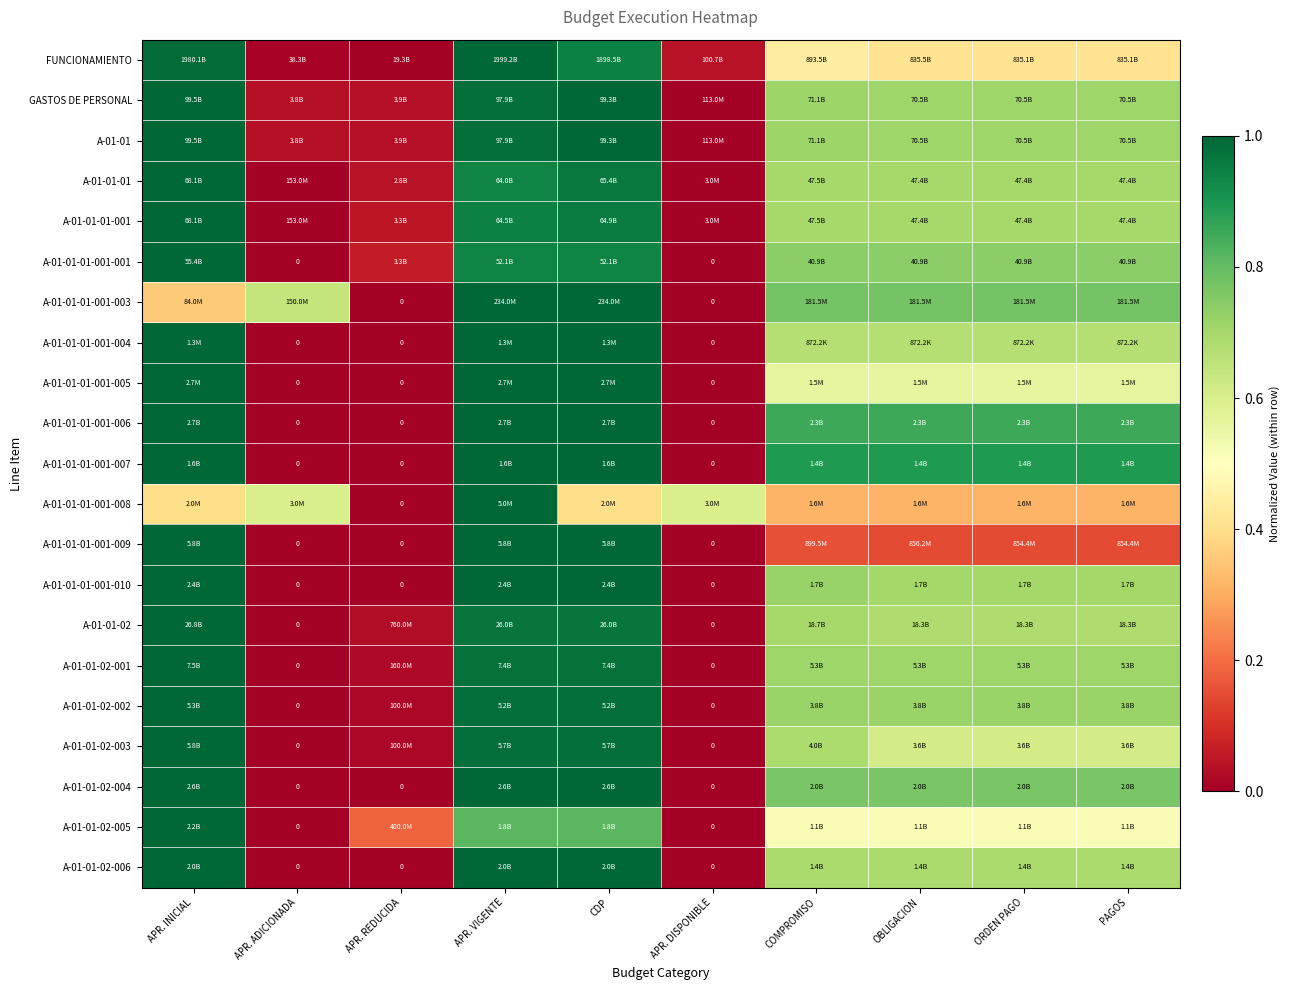

At which label does FUNCIONAMIENTO reach its peak?

APR. VIGENTE